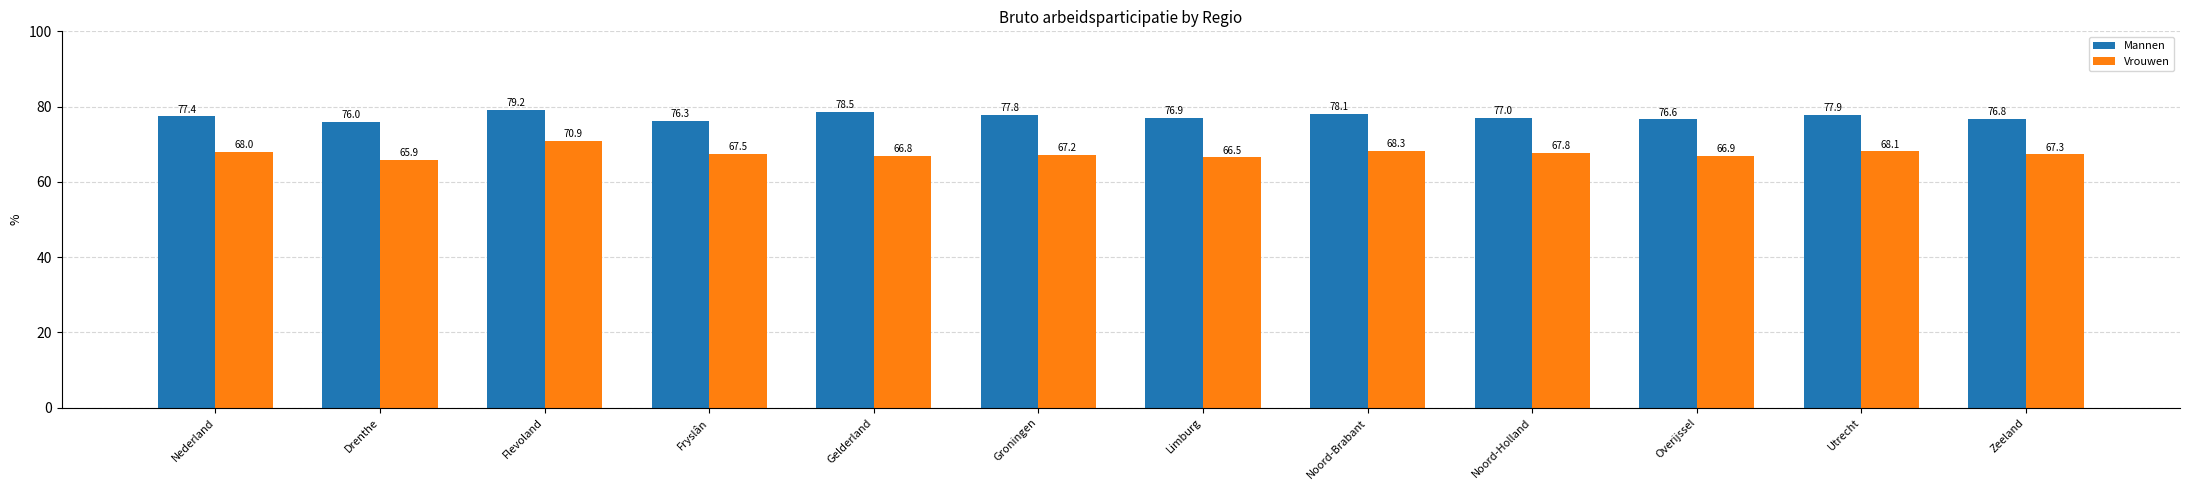

What is the label of the 2nd bar from the left?

Drenthe